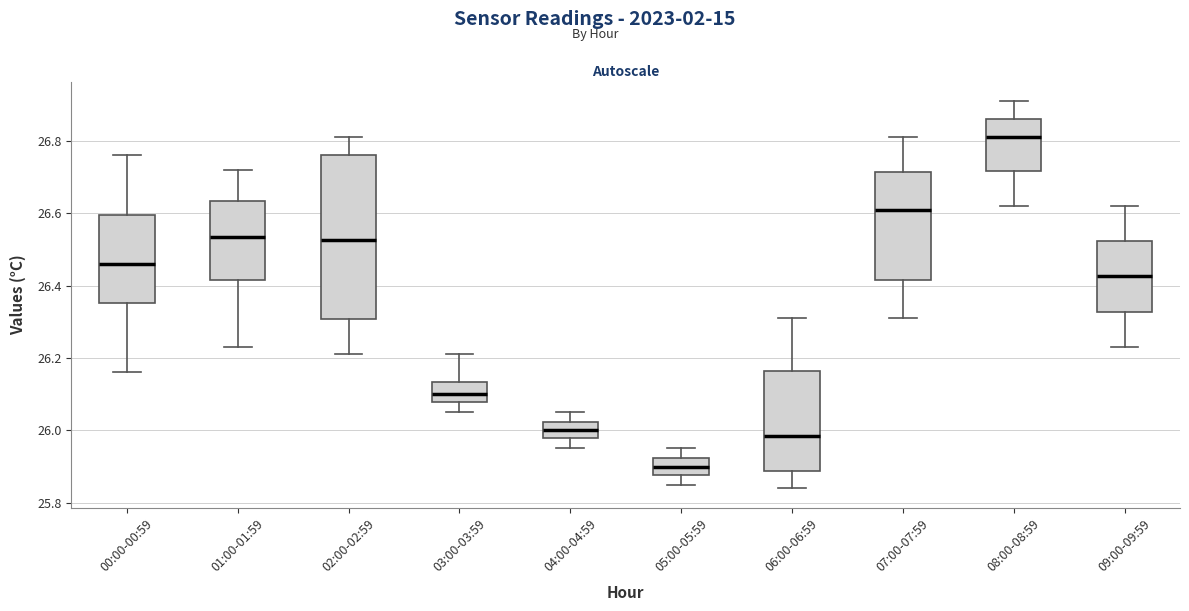

Comparing the boxes themselves (not the whiskers), which one is the tallest?

02:00-02:59